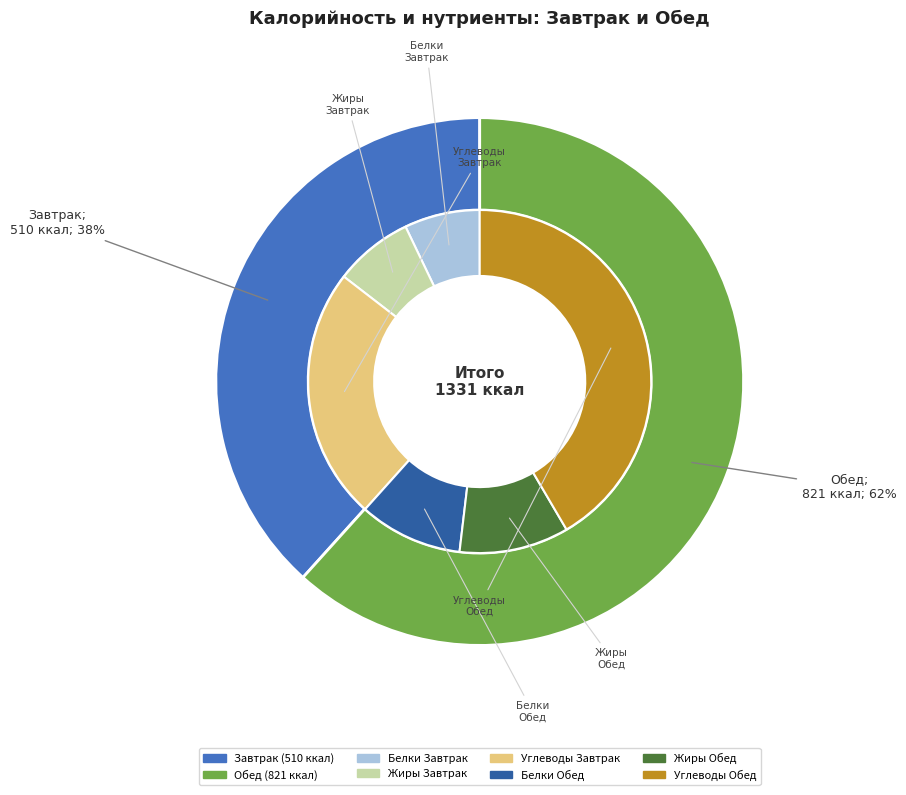

What is the largest slice in the pie chart?

Обед